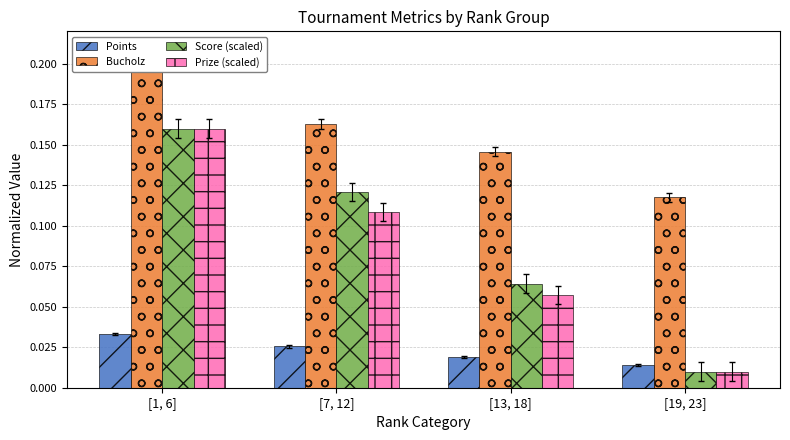

How many bars are there in total?

16